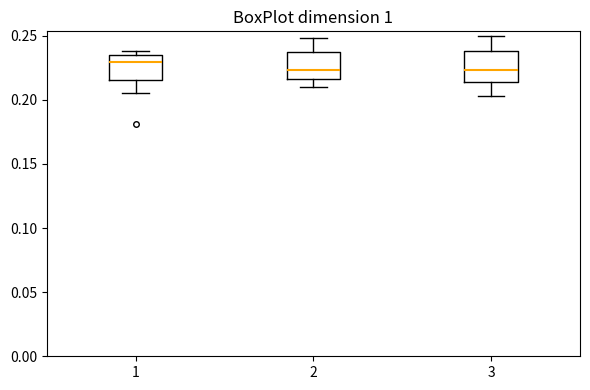

Reading left to right, read every box against the y-axis: the position of its median line, the range the box covers, and the ends of its whiskers. The values are not printed on the chart, so give them approximately, as read against the axis.

1: median 0.230, box 0.215 to 0.235, whiskers 0.205 to 0.240
2: median 0.225, box 0.215 to 0.240, whiskers 0.210 to 0.250
3: median 0.225, box 0.215 to 0.240, whiskers 0.205 to 0.250